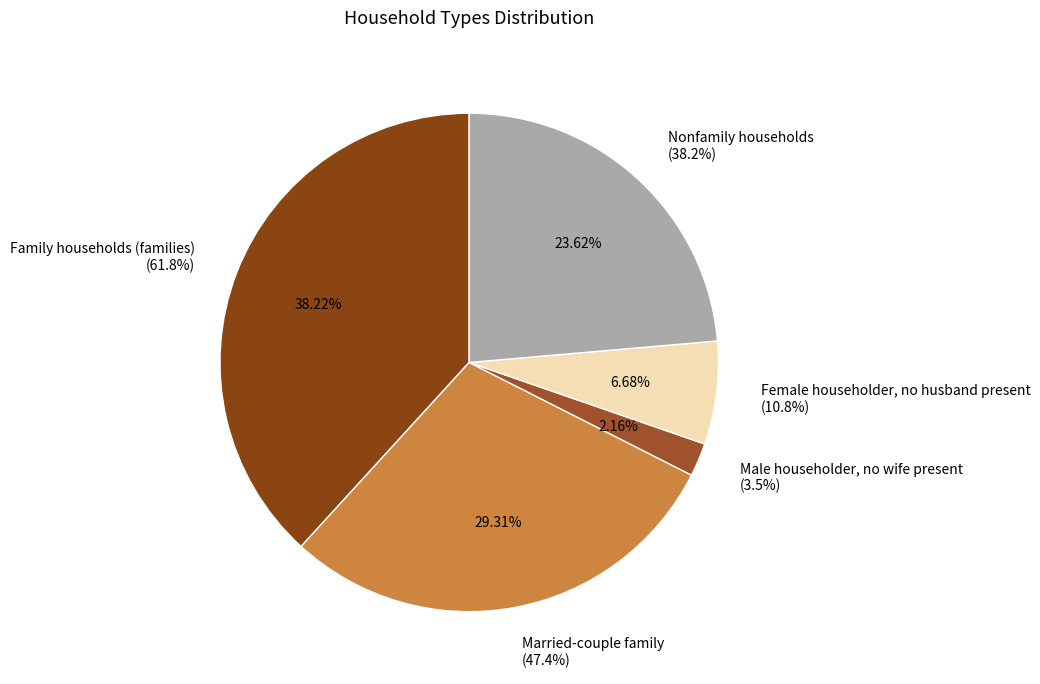

What is the change in value from Family households (families) to Male householder, no wife present?

-58.3